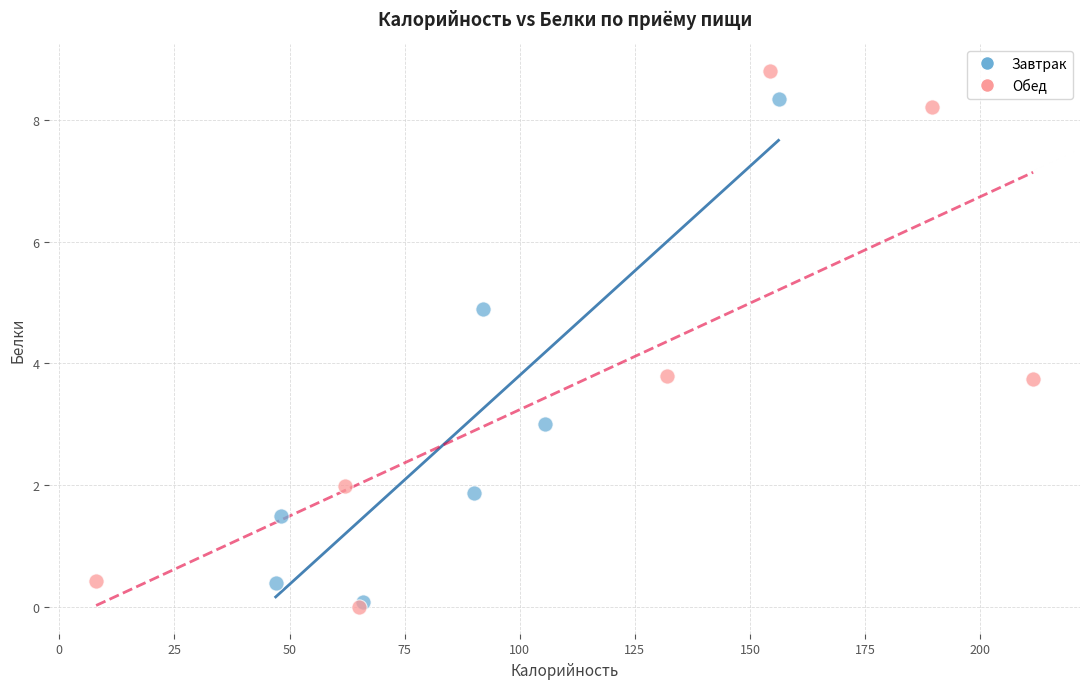

Which series reaches the maximum Y coordinate?

Обед